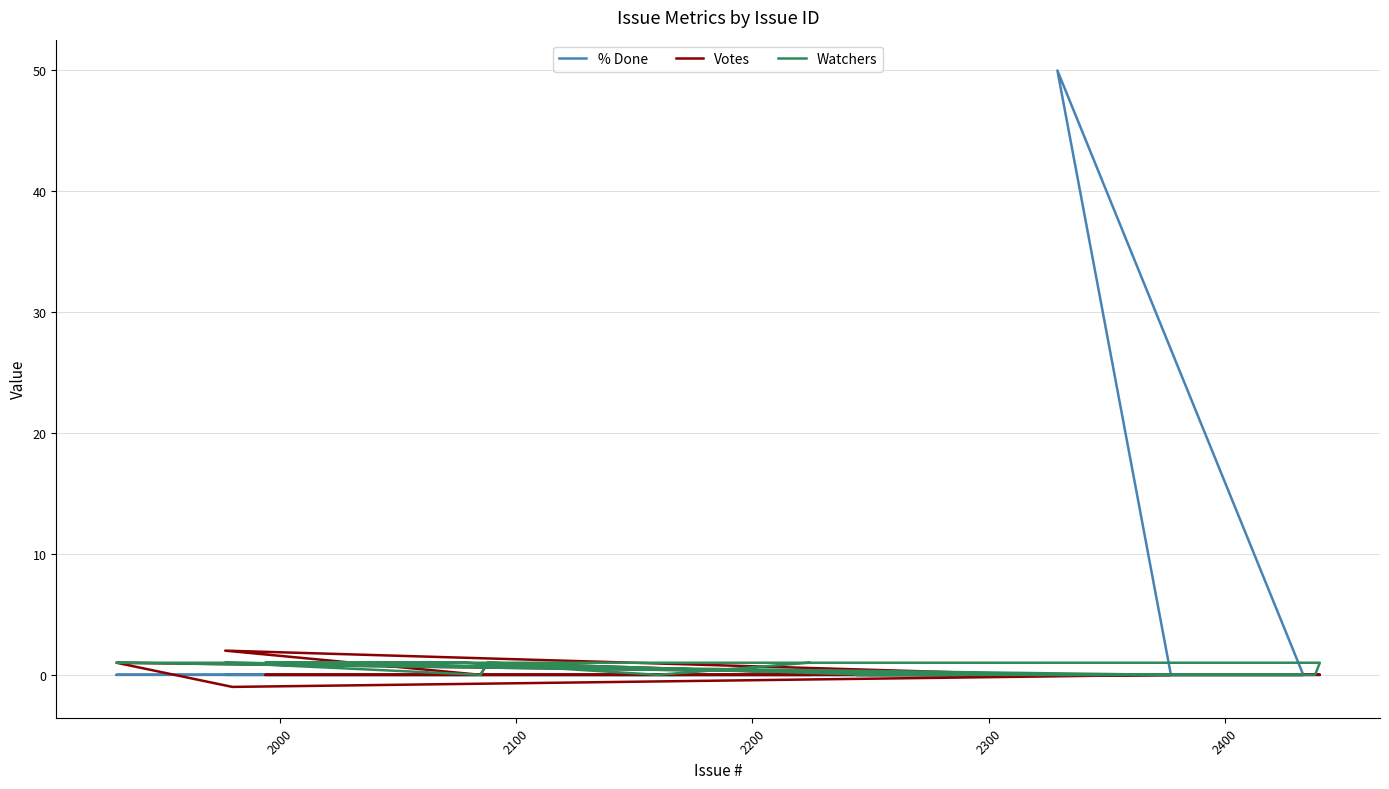

How many lines are shown in the chart?

3